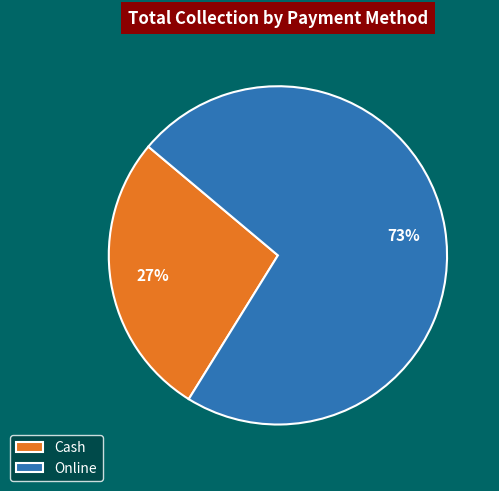

Combined, do Cash and Online account for over 50%?

Yes